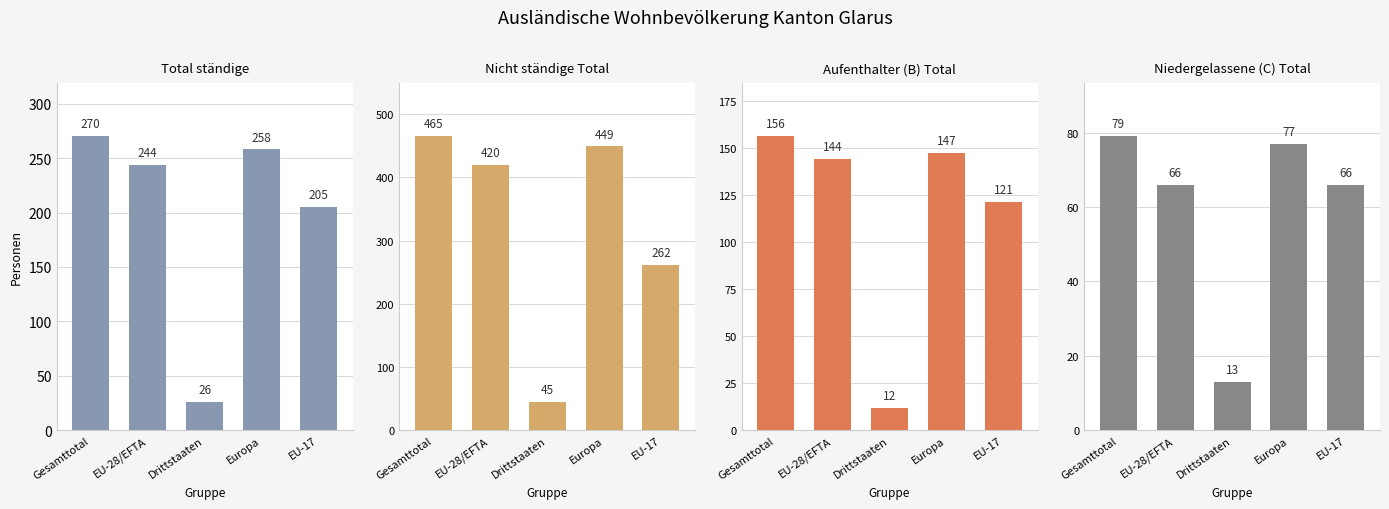

The value of Nicht ständige Total at Gesamttotal is 618. True or false?

False